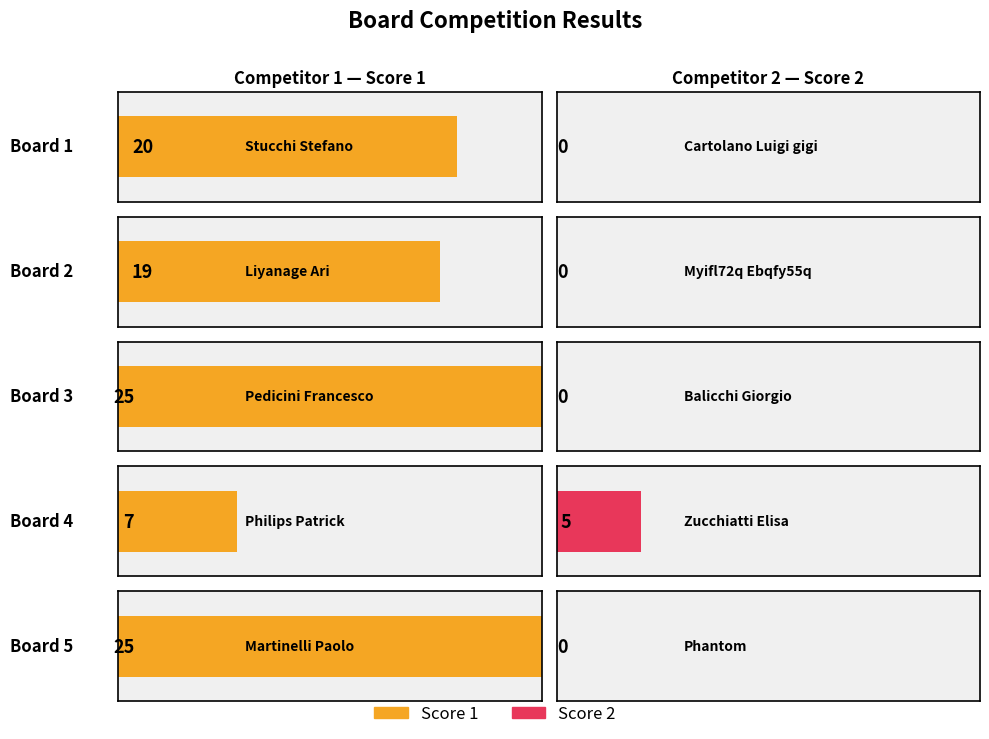

What is the difference between the maximum and minimum values in the Score 2 series?

5